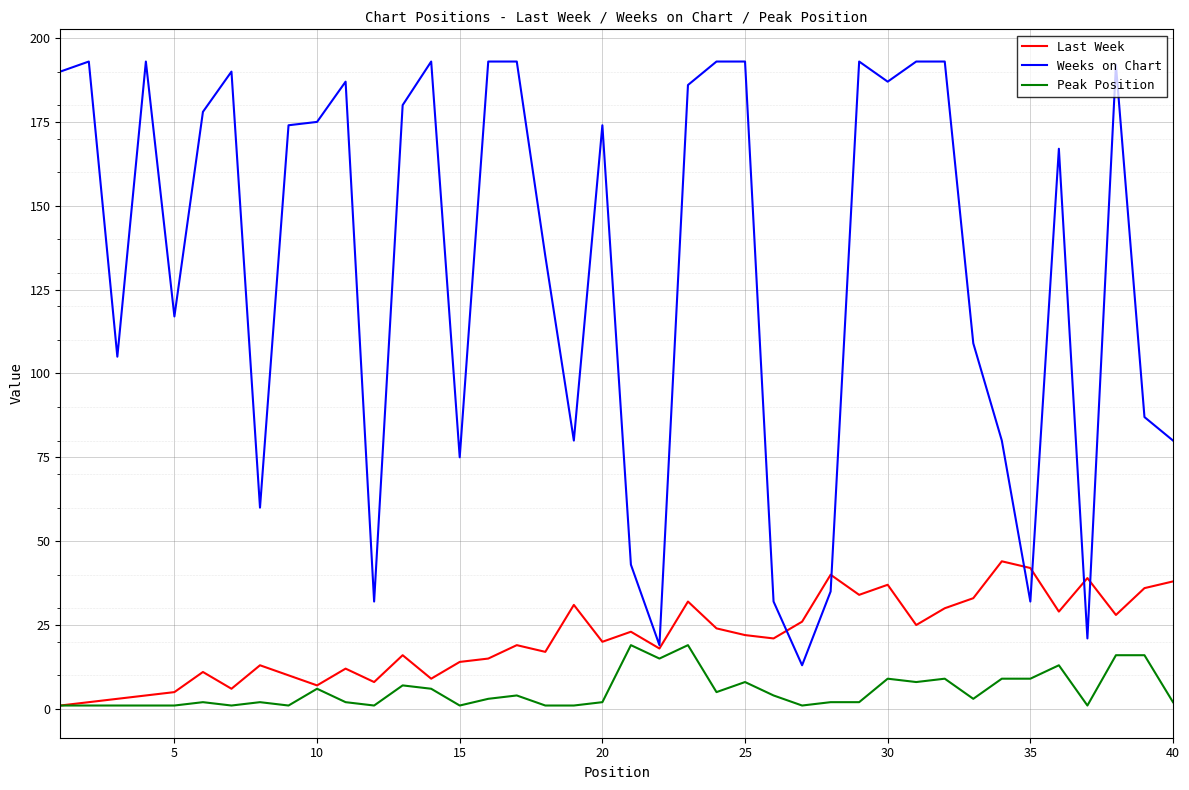

What is the maximum value shown in the chart?

193